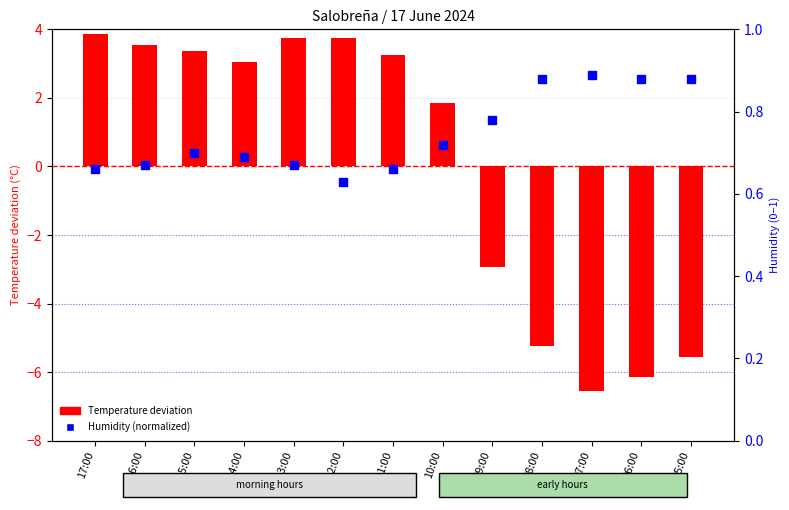

At which category is the sum across all series the highest?

17:00